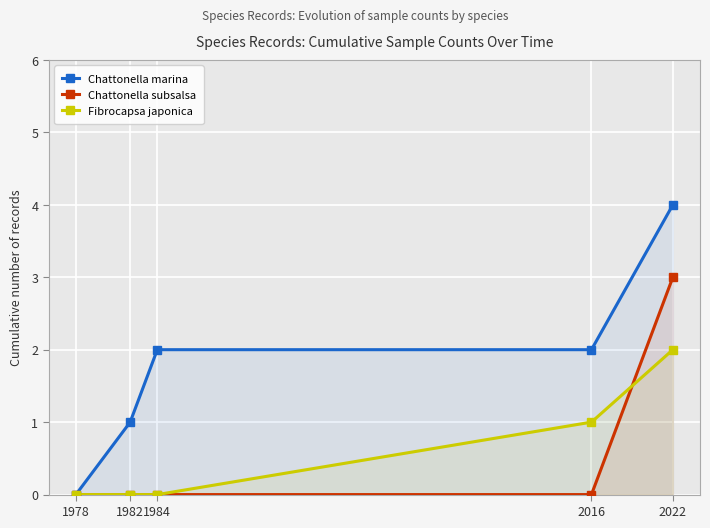

True or false: Chattonella subsalsa has a value of -2 at 2016.

False